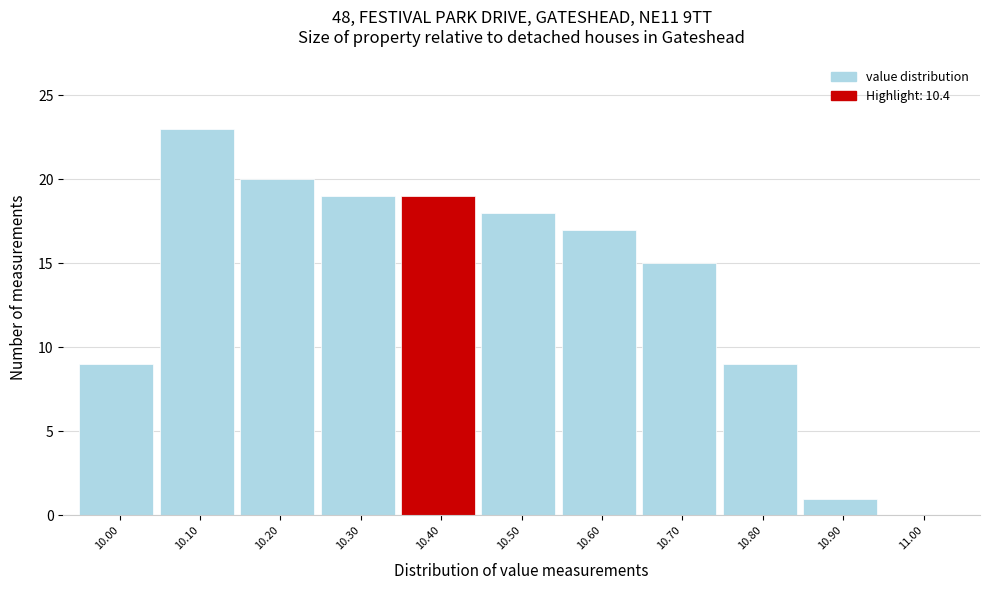

Over which range of the x-axis is the bar tallest?

10.05 to 10.15